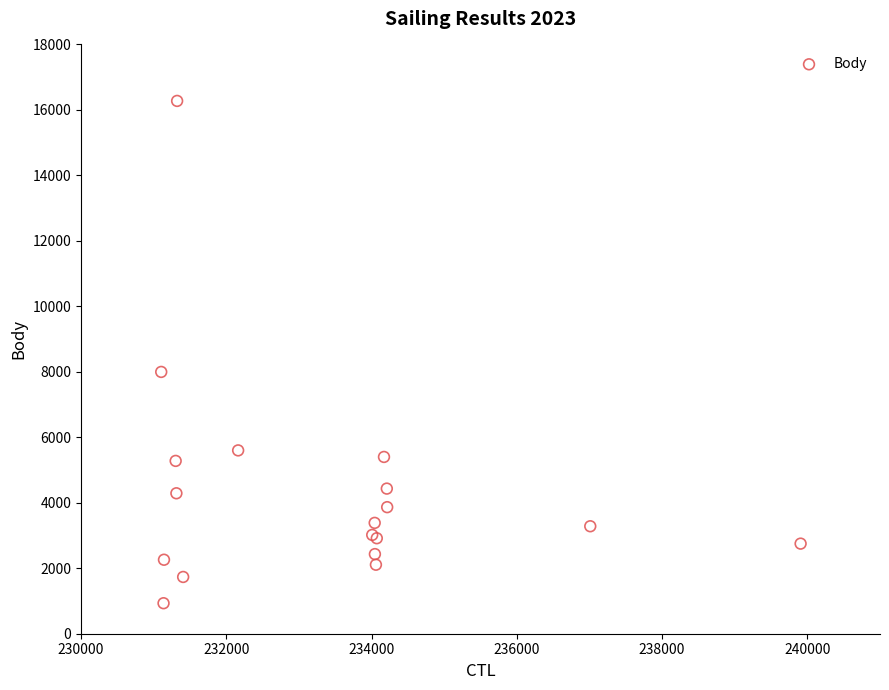

What Y value in the scatter plot is closest to 8603?

7997